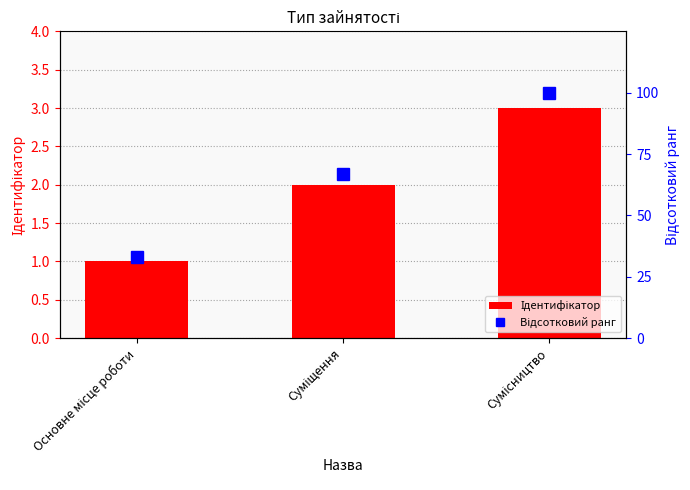

Rank the series by their maximum value, from lowest to highest.

Ідентифікатор, Відсотковий ранг